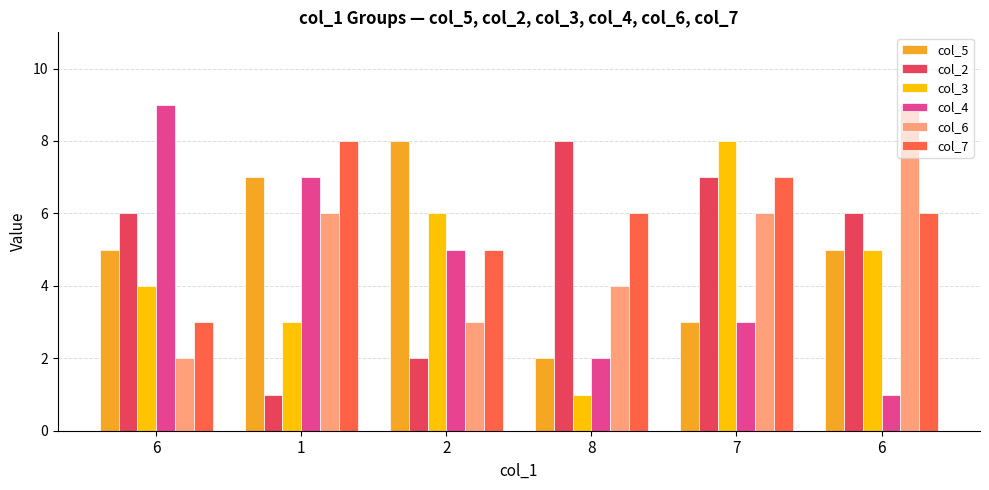

What are all the series names shown in the legend?

col_5, col_2, col_3, col_4, col_6, col_7